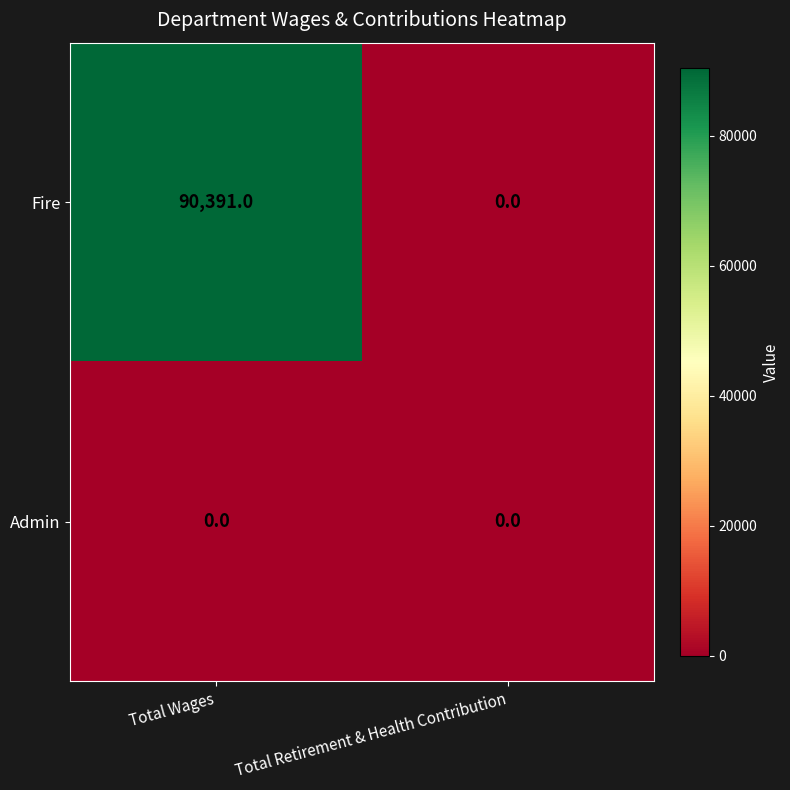

What is the difference between the highest and lowest values at Total Wages?

90391